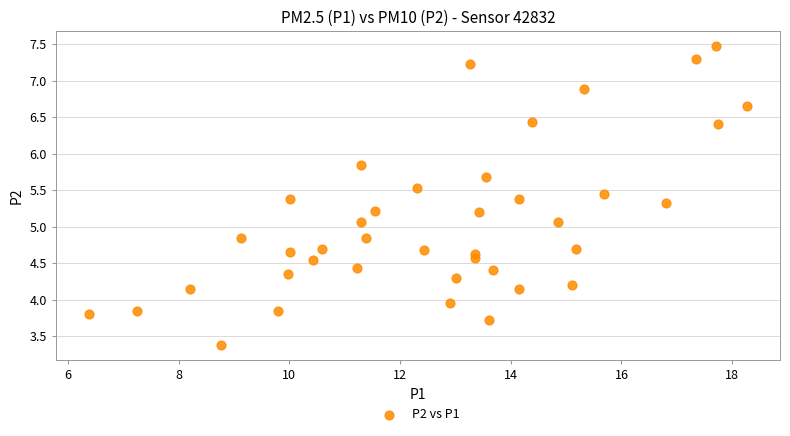

What is the range of X values (max minus min)?

11.9